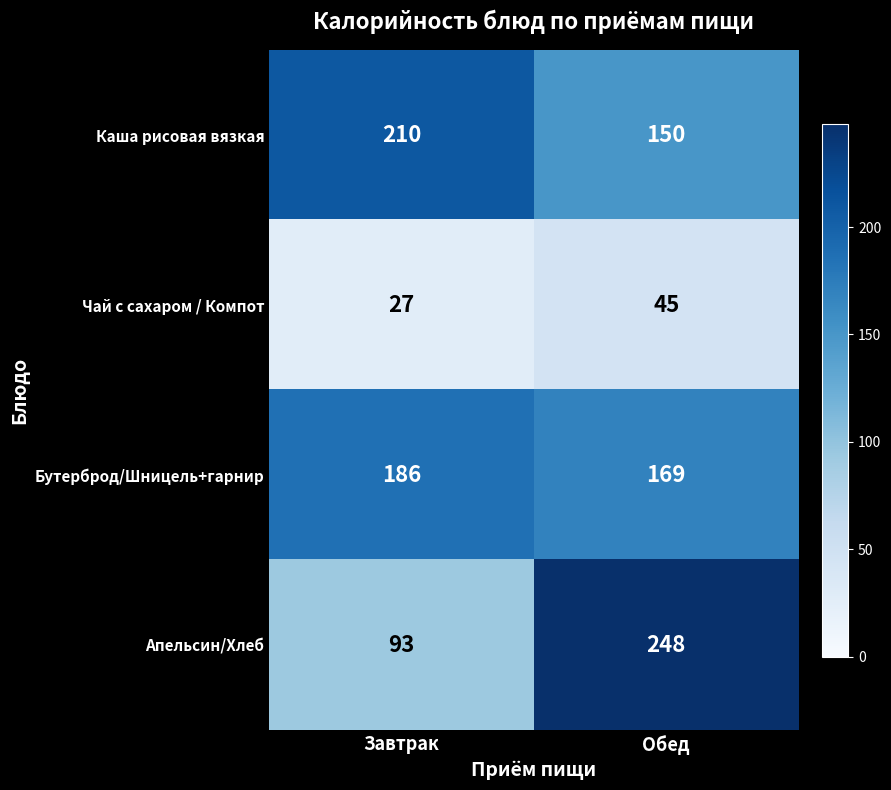

What is the total value across all series at Завтрак?

516